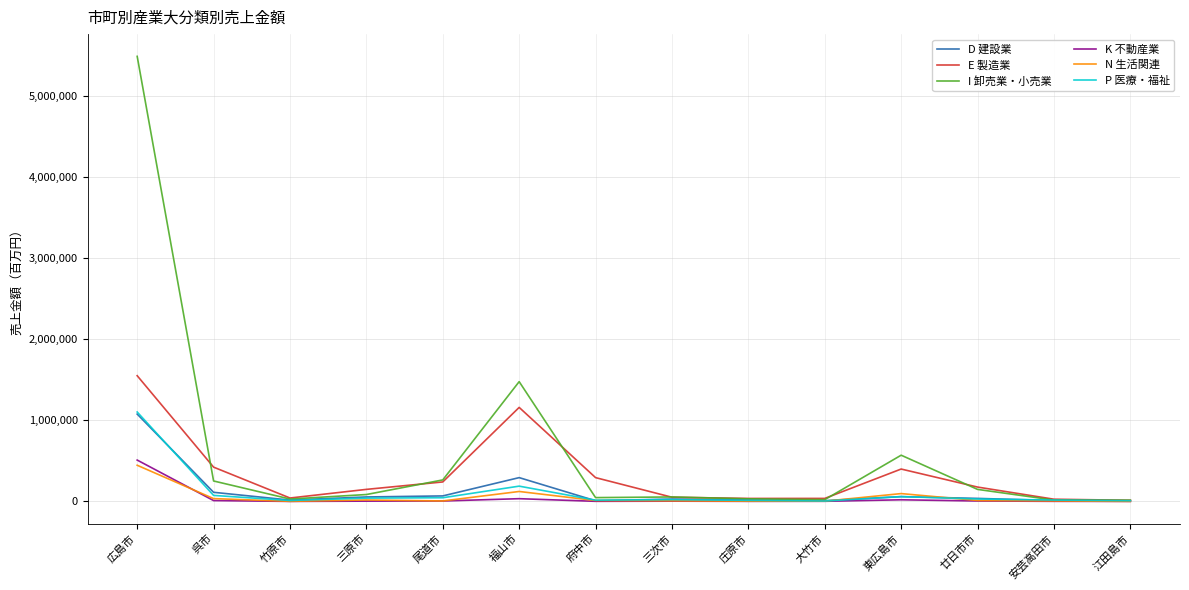

What is the highest value of the D 建設業 series?

1077435